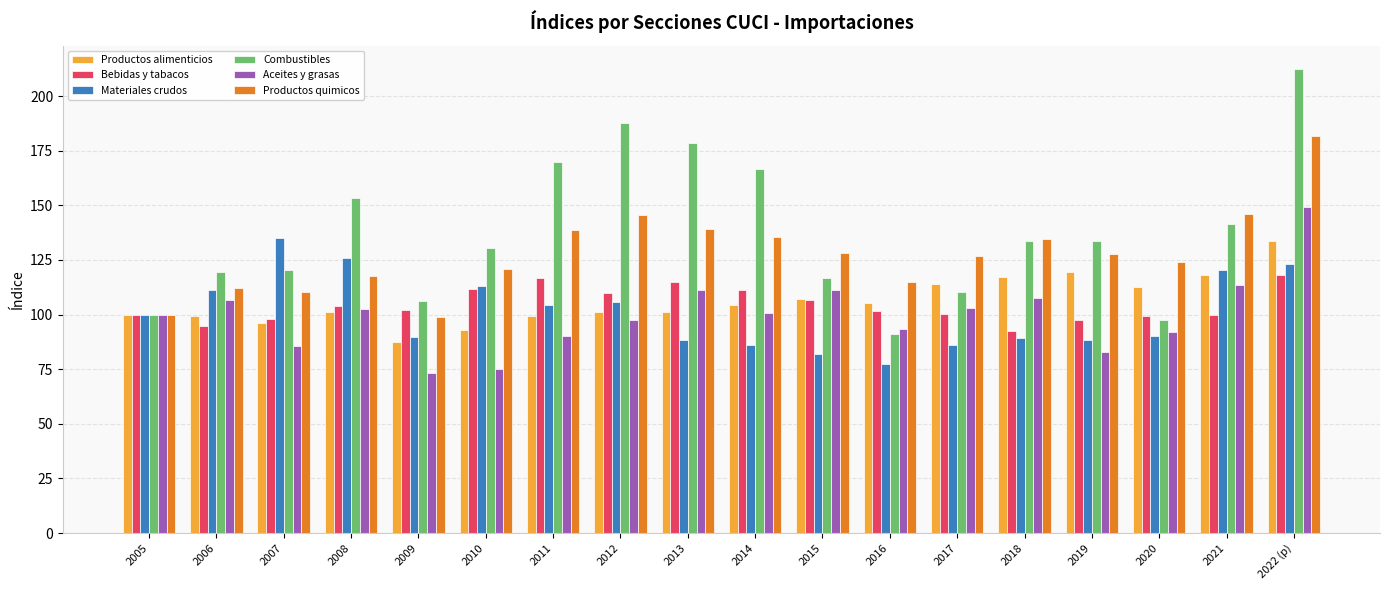

What position from the left is 2019?

15